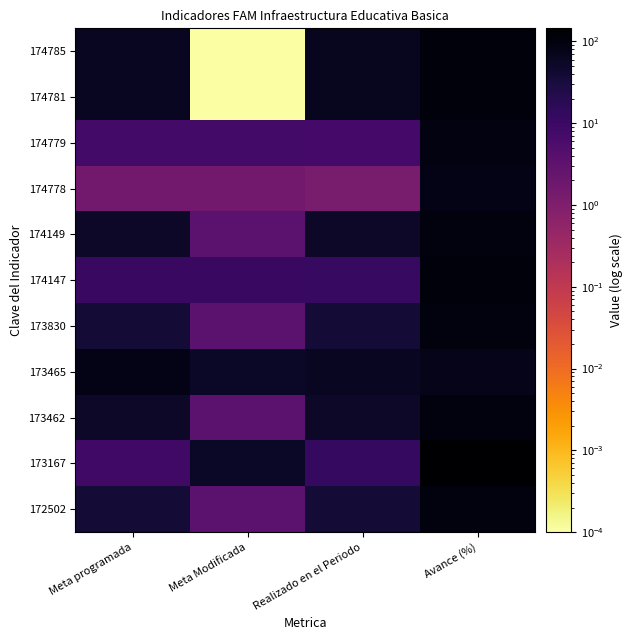

List the series in order of their peak value, lowest first.

173465, 174778, 174779, 172502, 173462, 173830, 174149, 174781, 174785, 174147, 173167